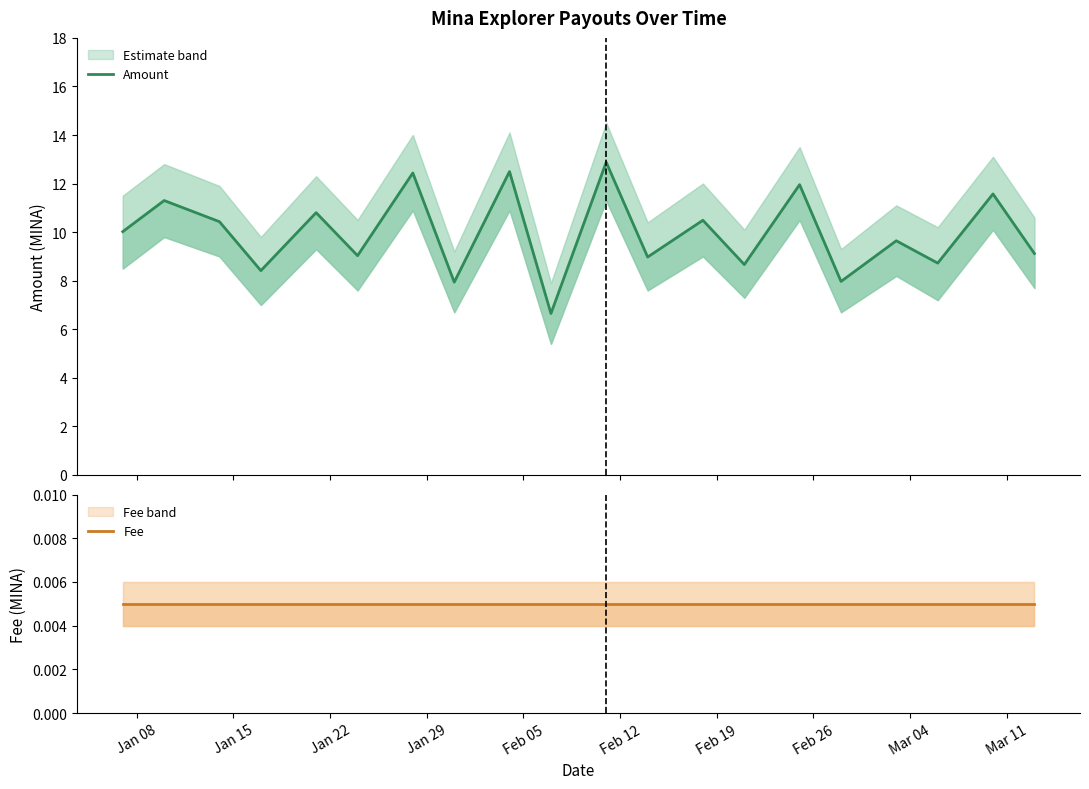

True or false: Fee and Amount cross at least once.

False